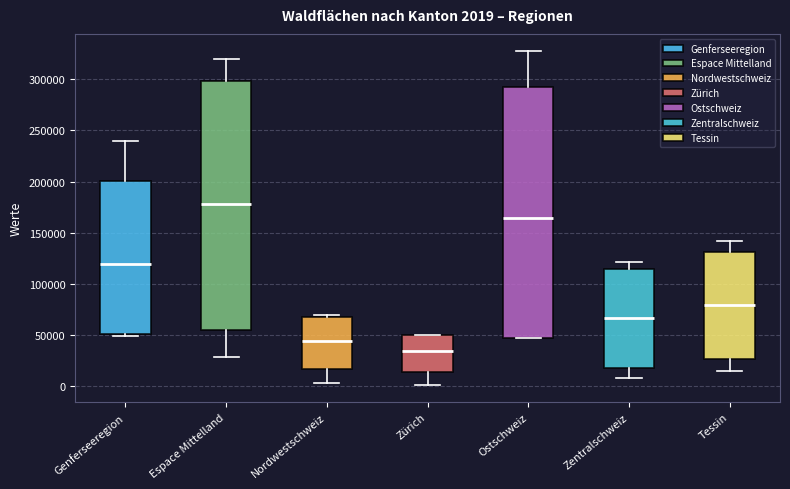

Which box has the lowest median line?

Zürich